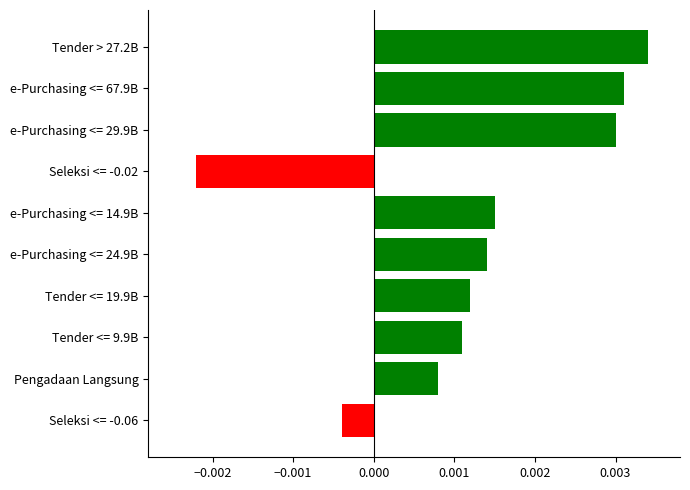

Rank the categories by value from lowest to highest.

Seleksi <= -0.02, Seleksi <= -0.06, Pengadaan Langsung, Tender <= 9.9B, Tender <= 19.9B, e-Purchasing <= 24.9B, e-Purchasing <= 14.9B, e-Purchasing <= 29.9B, e-Purchasing <= 67.9B, Tender > 27.2B